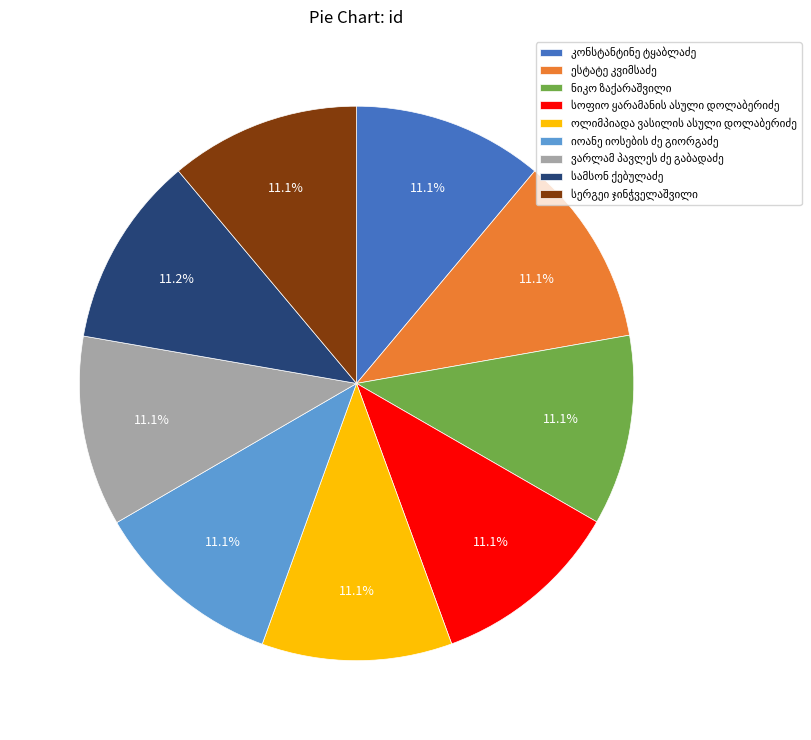

Is there a majority slice in this chart?

No